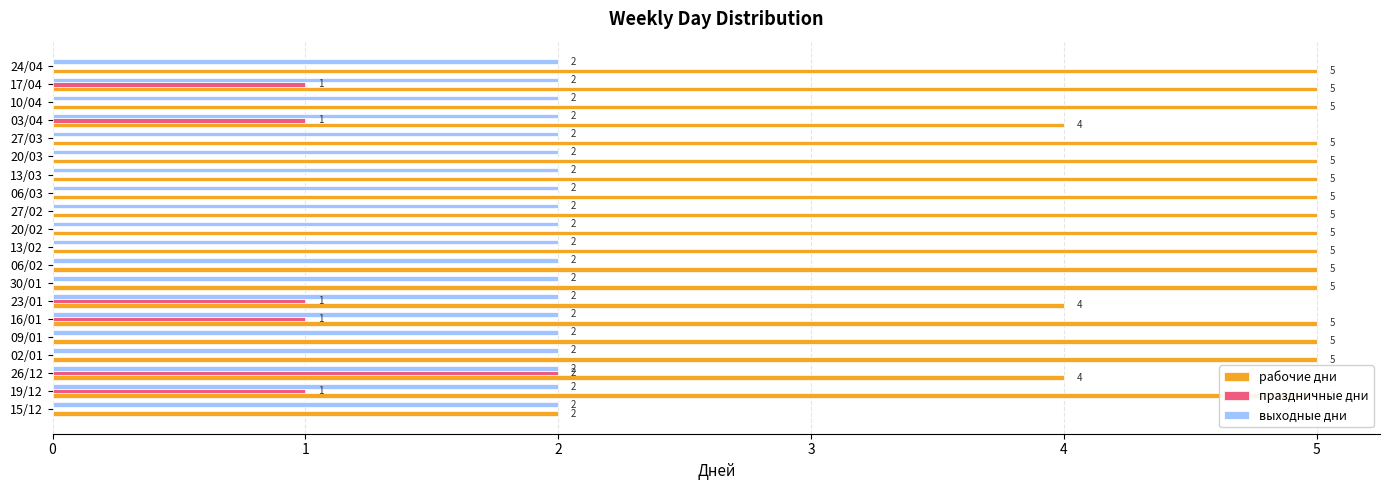

Is it true that рабочие дни equals 1.5 at 9?

False